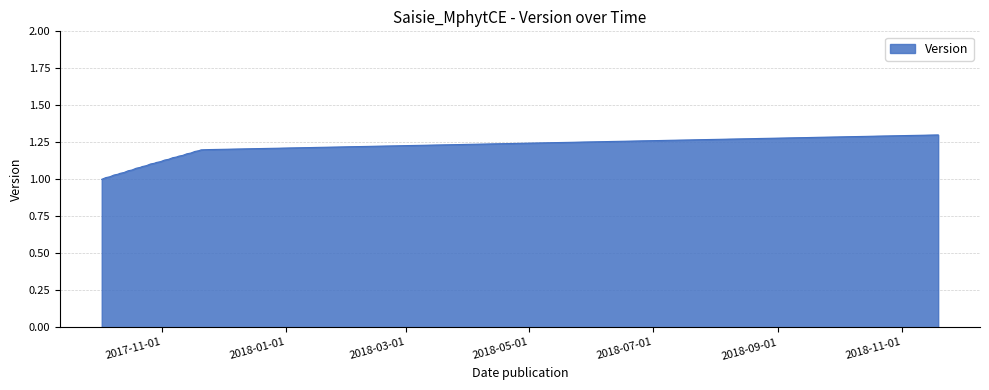

What is the difference between the maximum and minimum values?

0.3